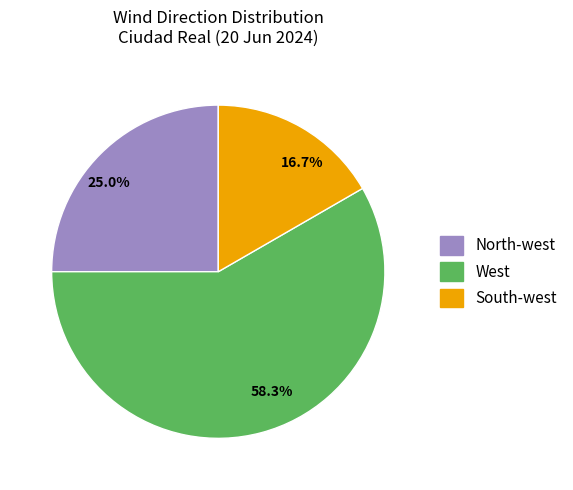

Does any single category account for the majority?

Yes